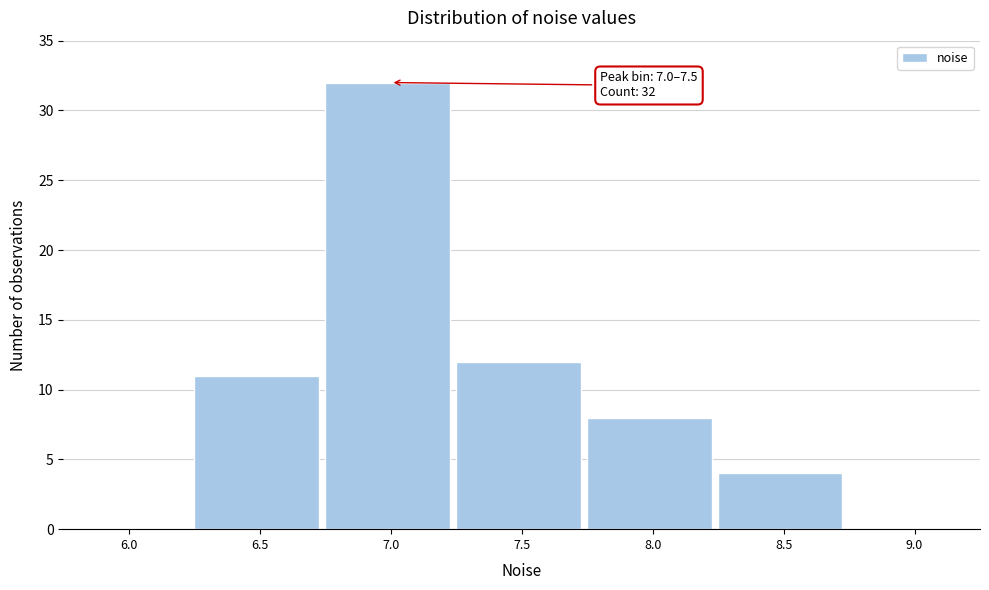

Reading left to right, extract all data points from this chart.

6.0=0	6.5=11	7.0=32	7.5=12	8.0=8	8.5=4	9.0=0